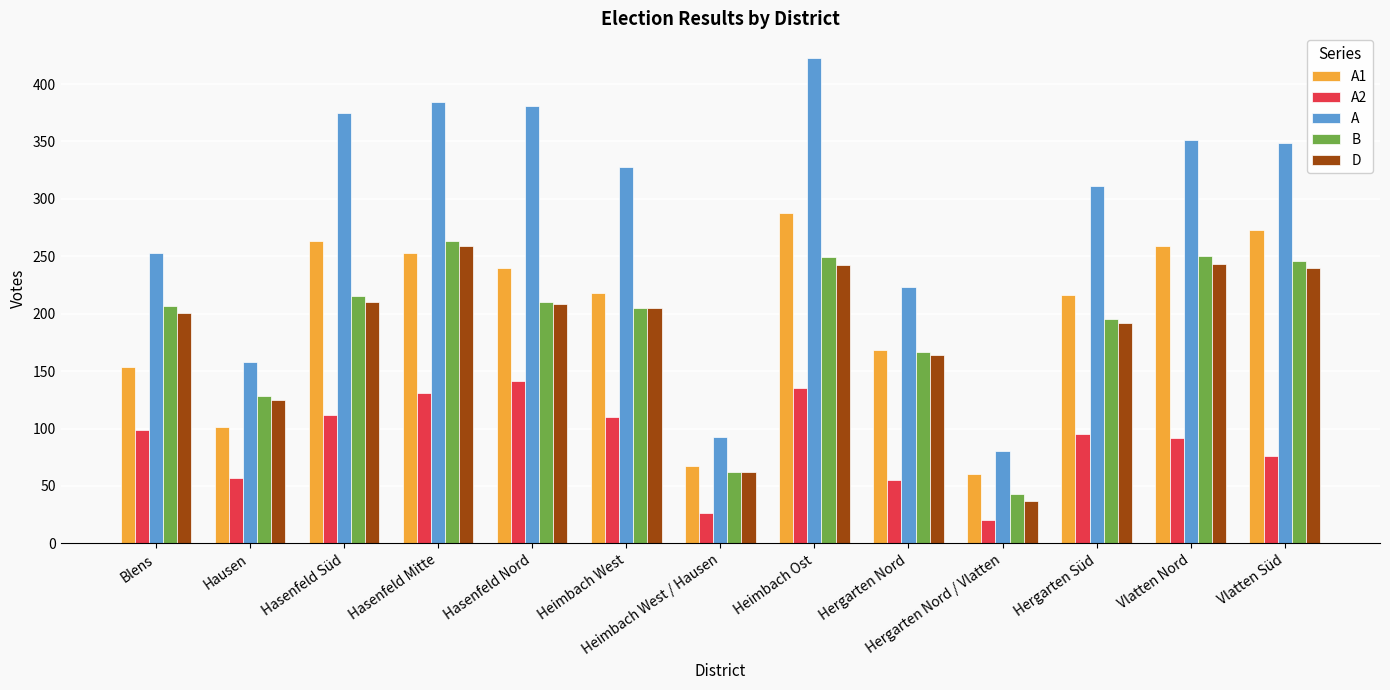

What is the highest value of the A series?

423